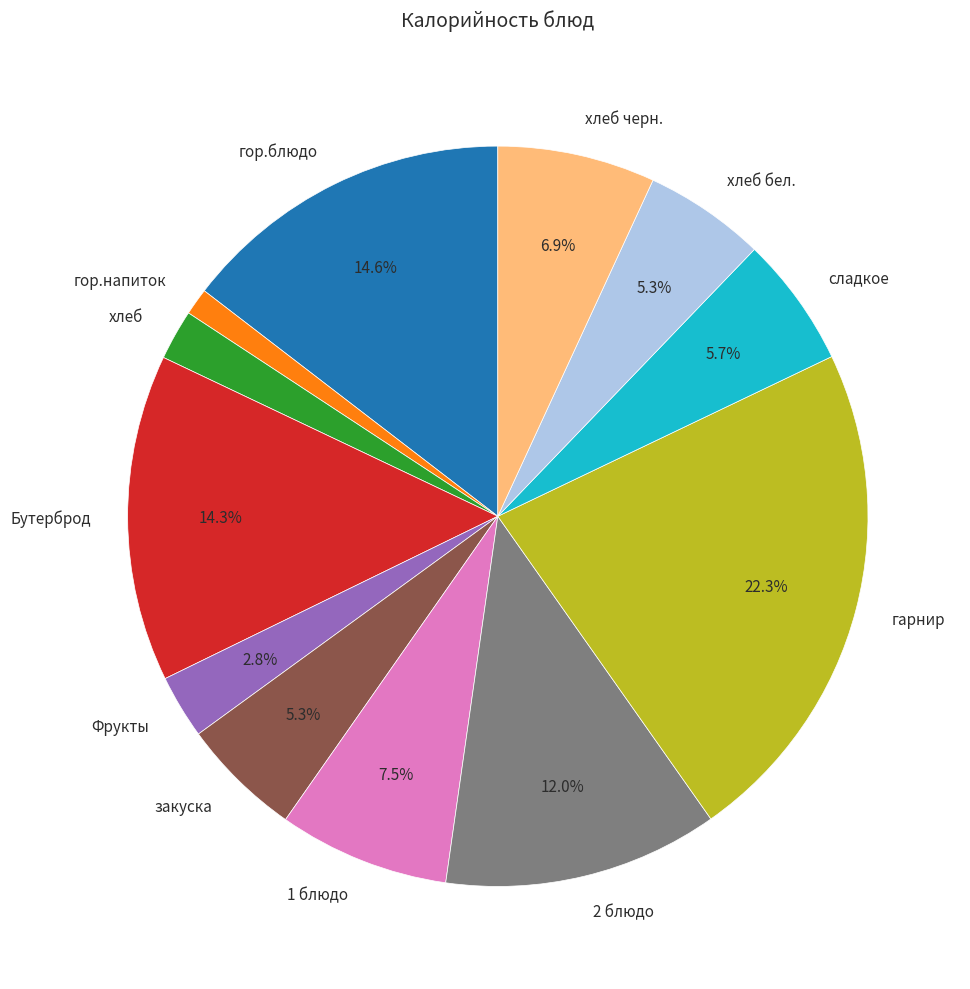

To the nearest percent, what portion does закуска represent?

5%